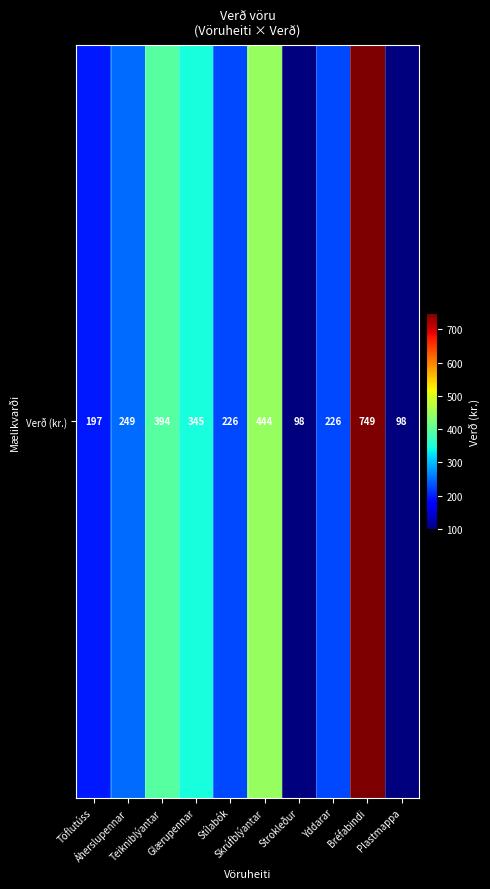

What is the average value?

303